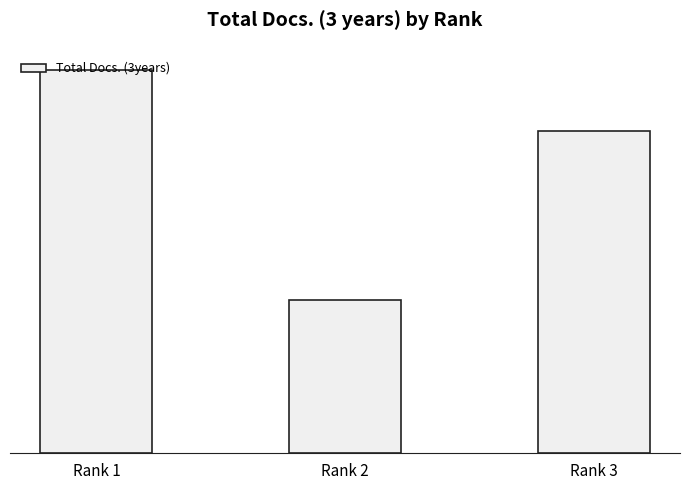

What value does the data have at Rank 3?

84